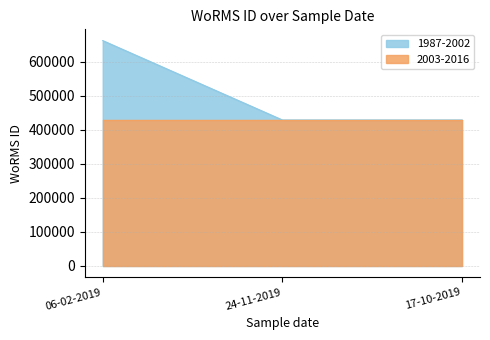

Rank the series by their average value, from lowest to highest.

2003-2016, 1987-2002